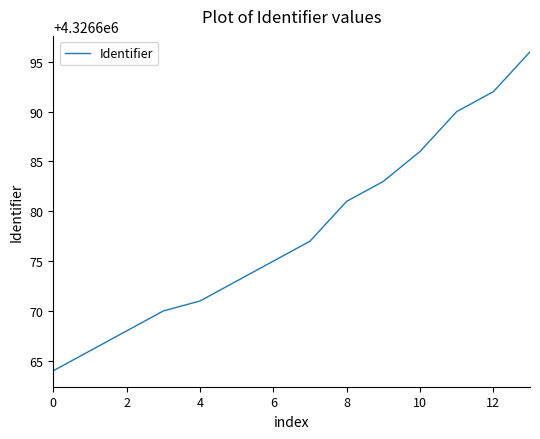

How many lines are shown in the chart?

1